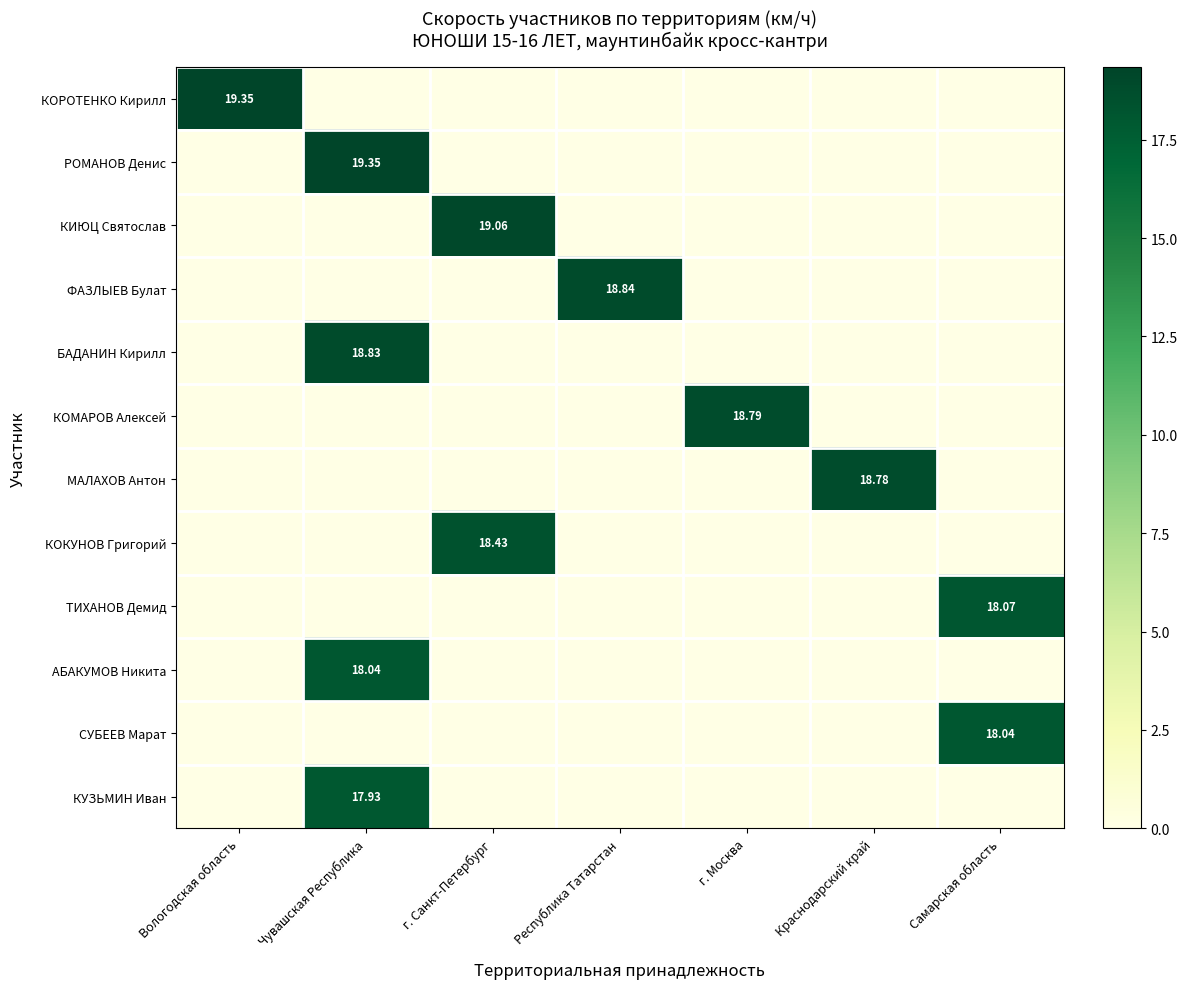

What is the average value of the МАЛАХОВ Антон series?

2.7